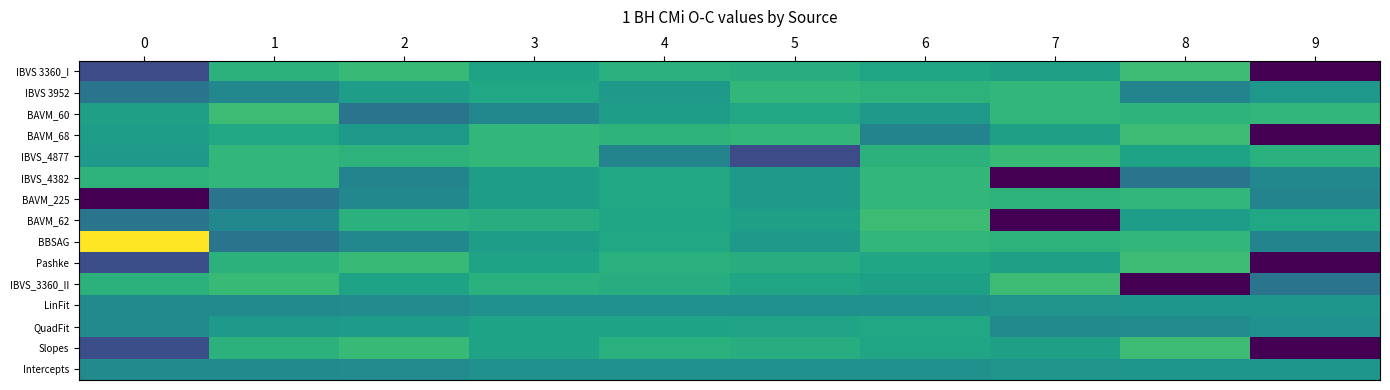

How many data points does each series have?

10